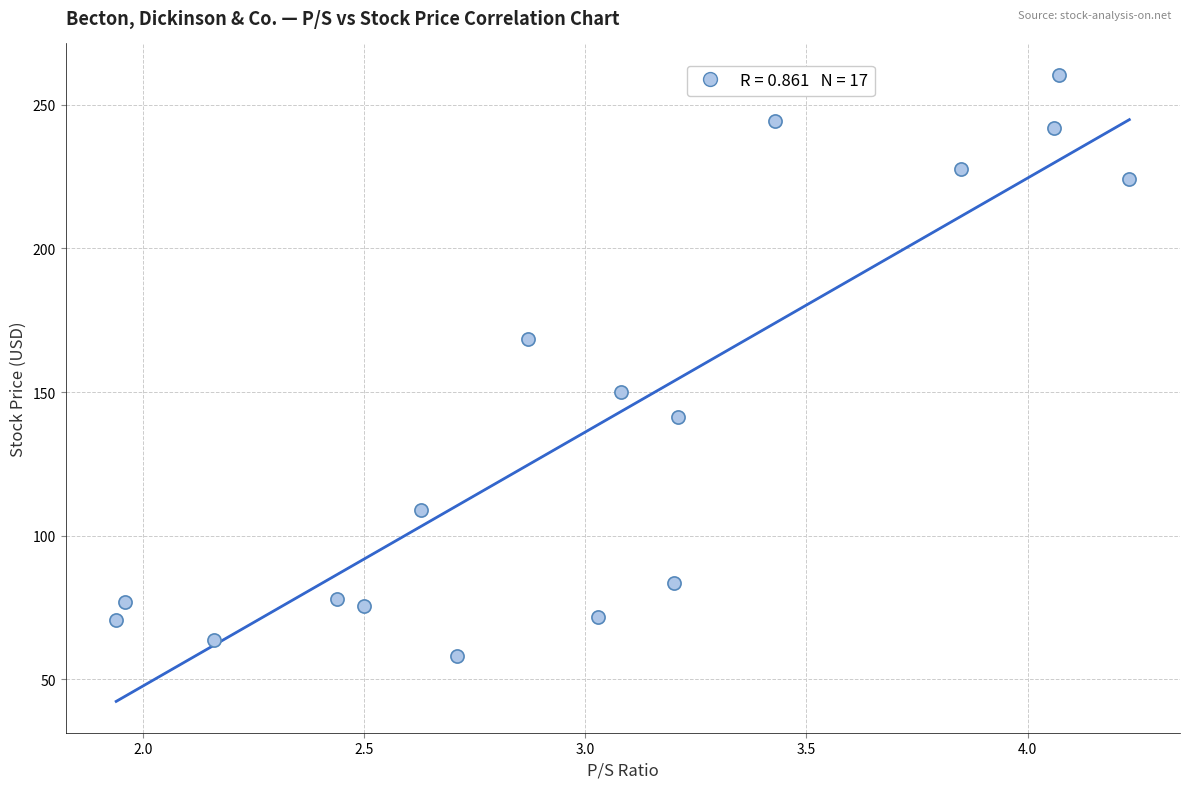

What is the range of Y values (max minus min)?

202.3